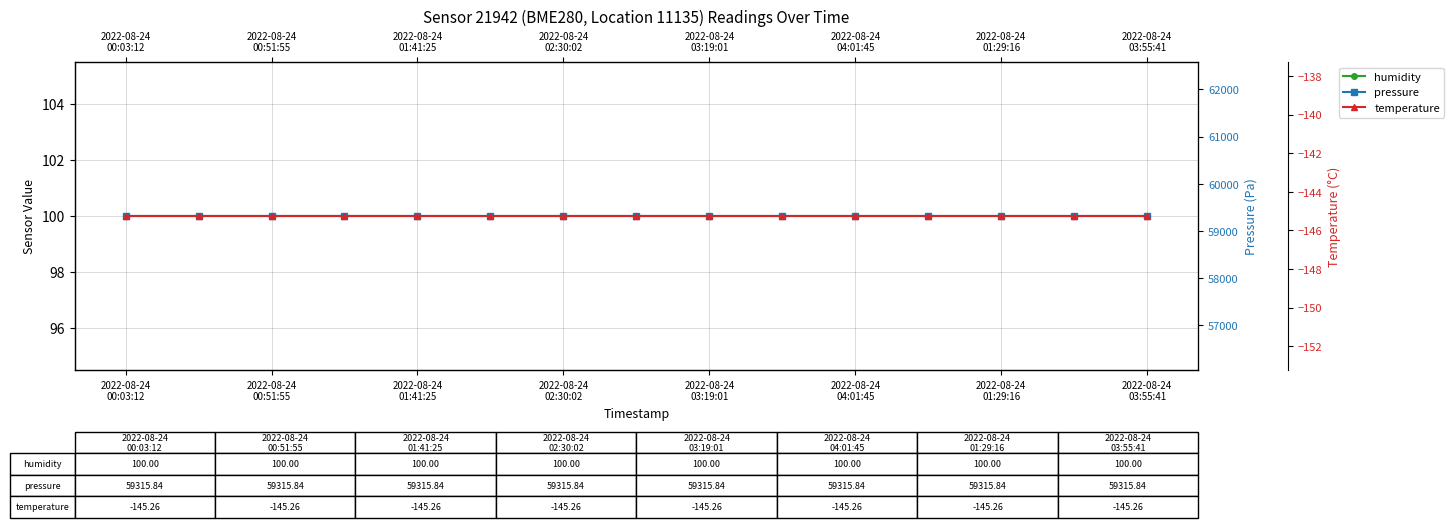

At how many categories does at least one series exceed 53807?

15